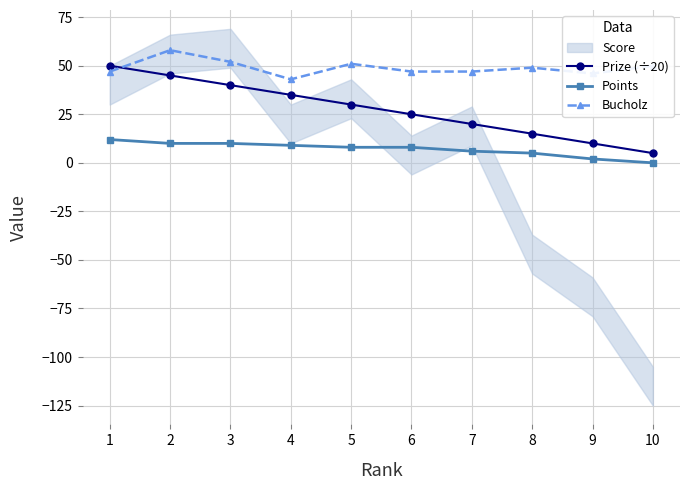

True or false: Prize (÷20) and Bucholz cross at least once.

True